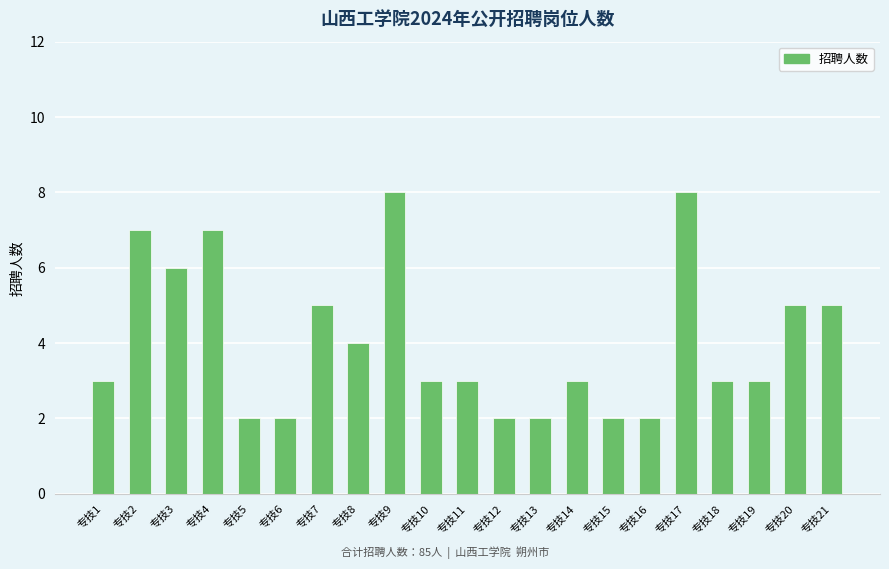

Which has a higher value, 专技4 or 专技20?

专技4